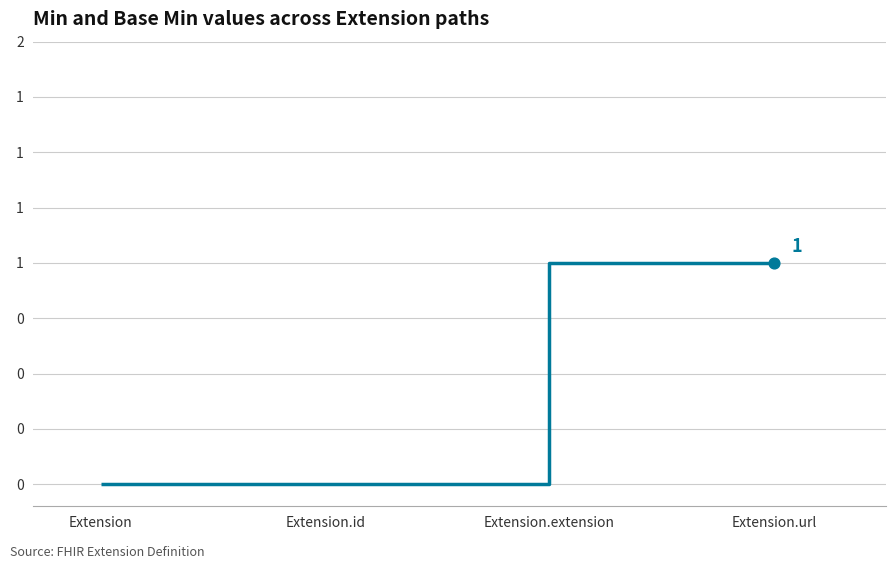

Does the chart have visible grid lines?

Yes